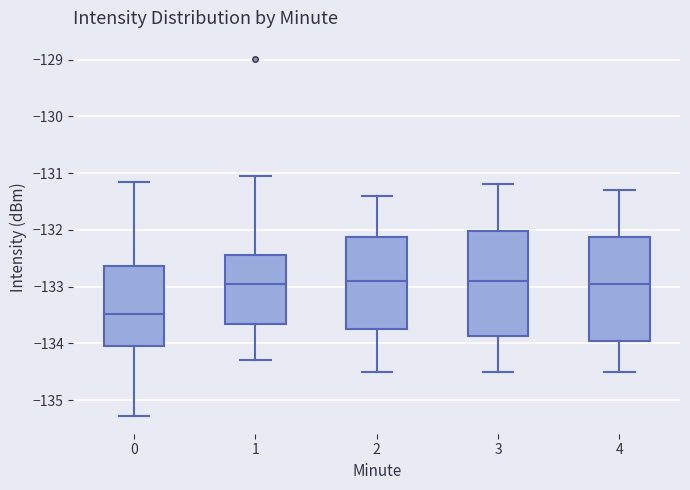

Where is the lower edge of the box at x = 4 on the y-axis? The values are not printed on the chart, so give them approximately, as read against the axis.

-133.9